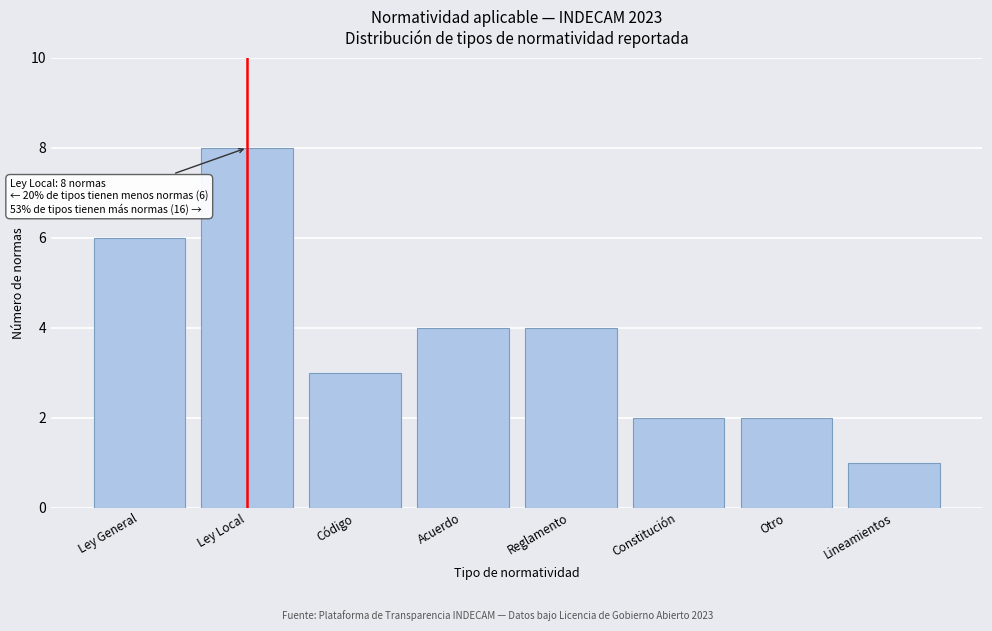

Reading left to right, list all the values displayed in this chart.

Ley General=6	Ley Local=8	Código=3	Acuerdo=4	Reglamento=4	Constitución=2	Otro=2	Lineamientos=1